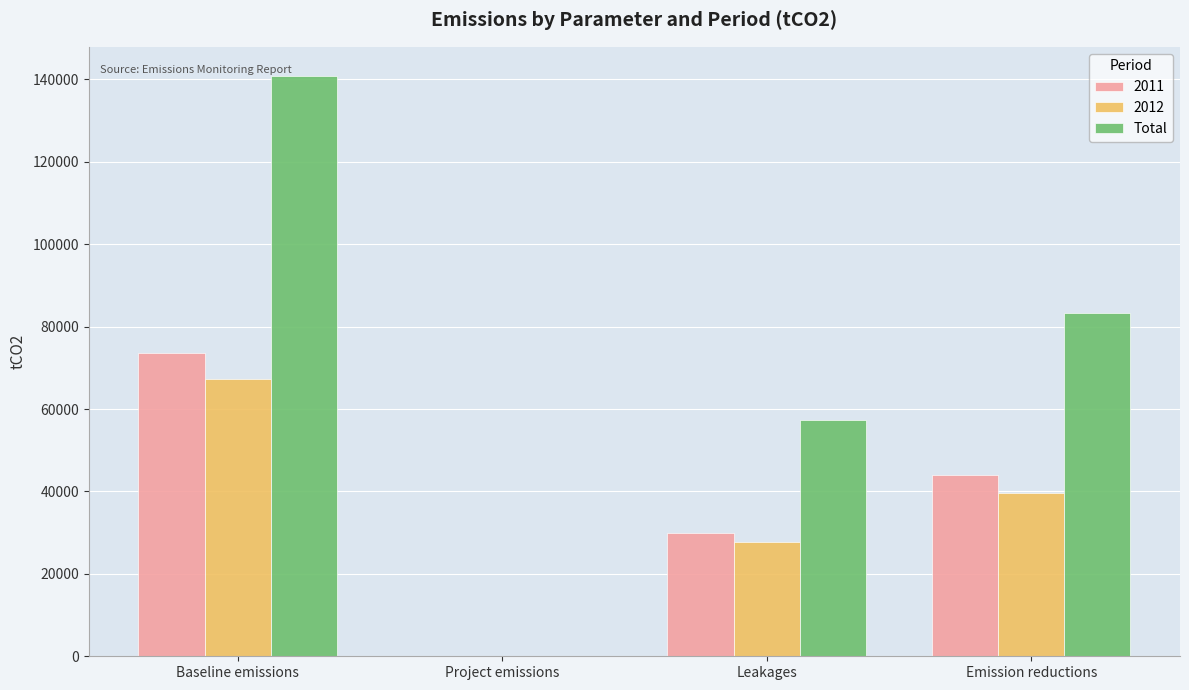

At which label does 2012 reach its peak?

Baseline emissions